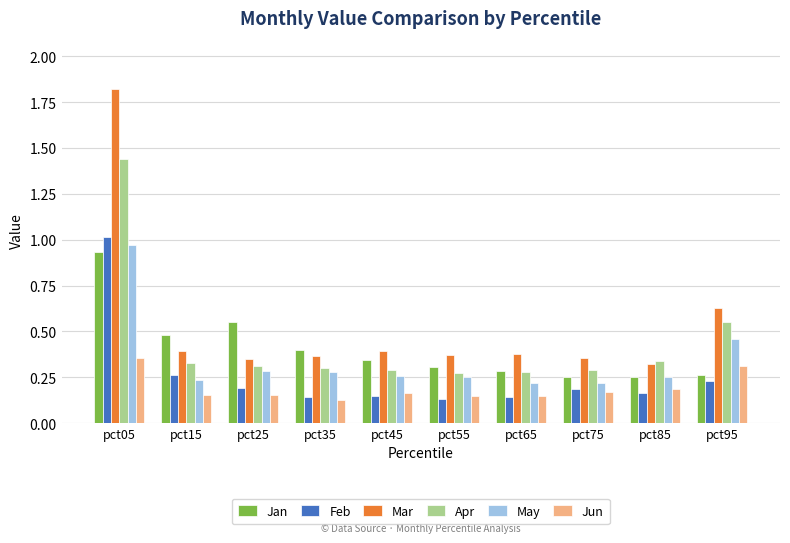

What is the sum of all Jan values?

4.1